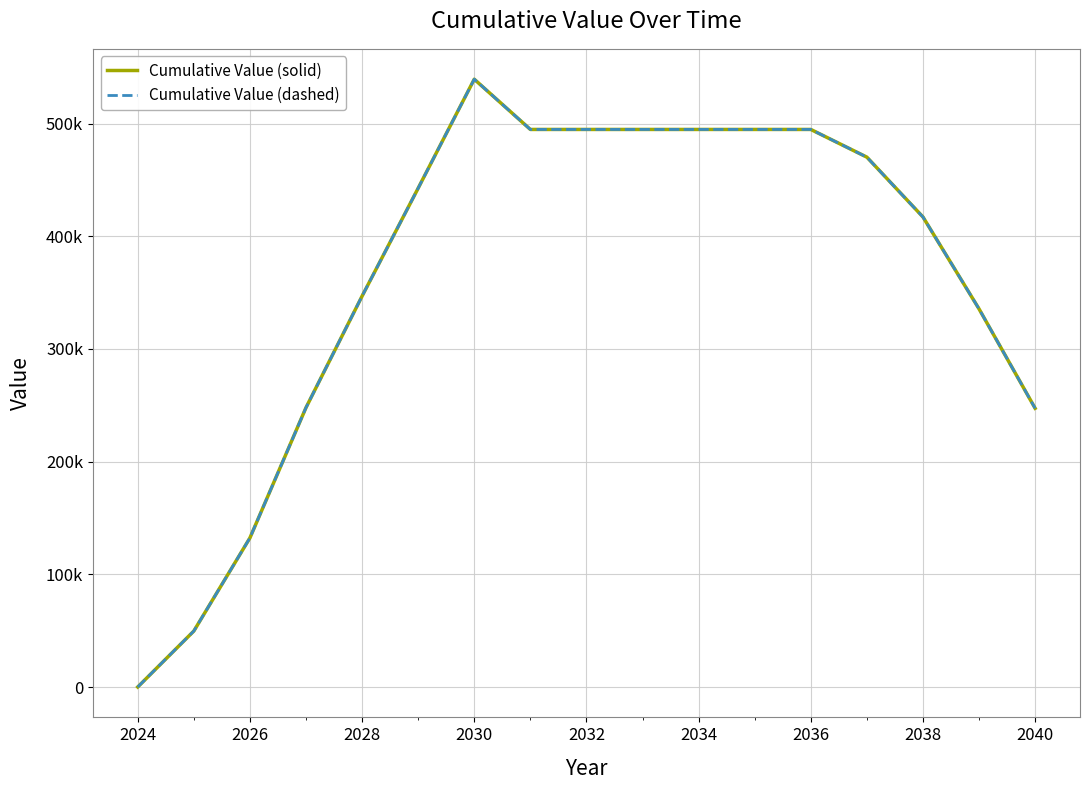

Is this an area chart (filled region under the line)?

No